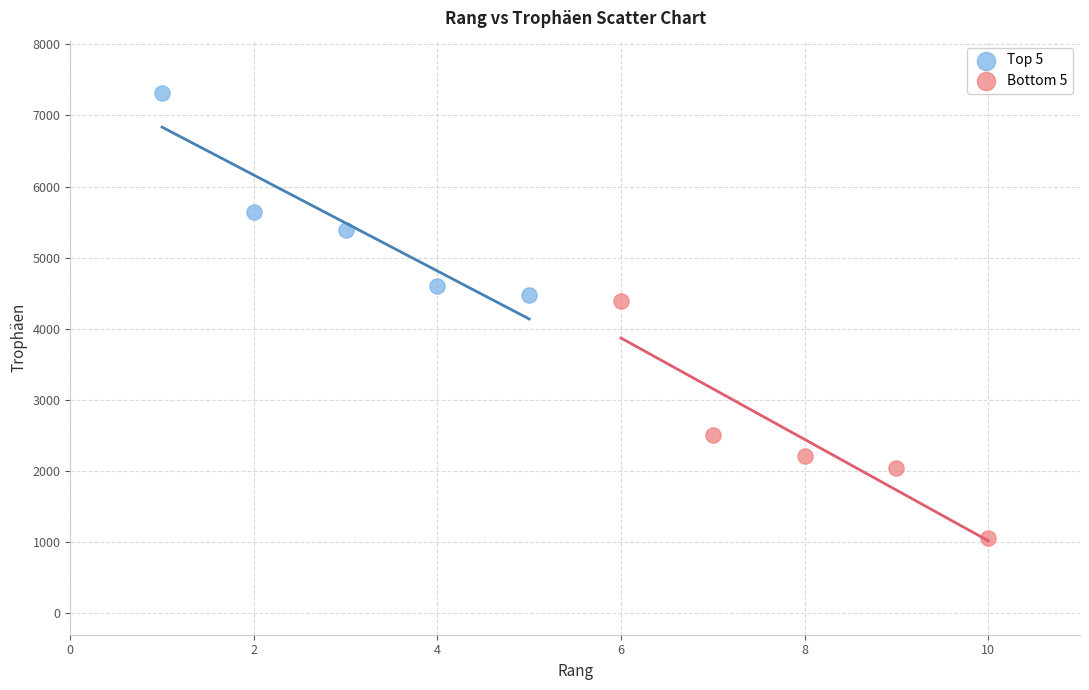

What are all the series names shown in the legend?

Top 5, Bottom 5